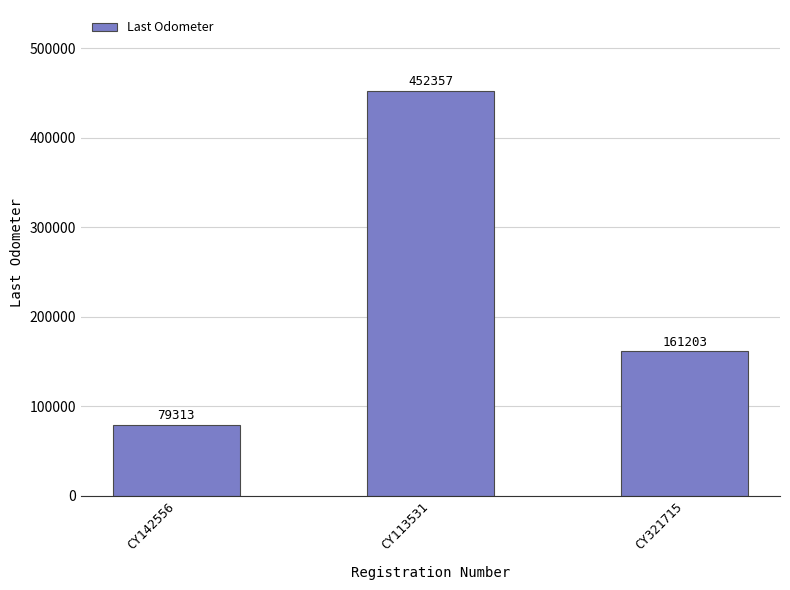

What is the change in value from CY113531 to CY321715?

-291154